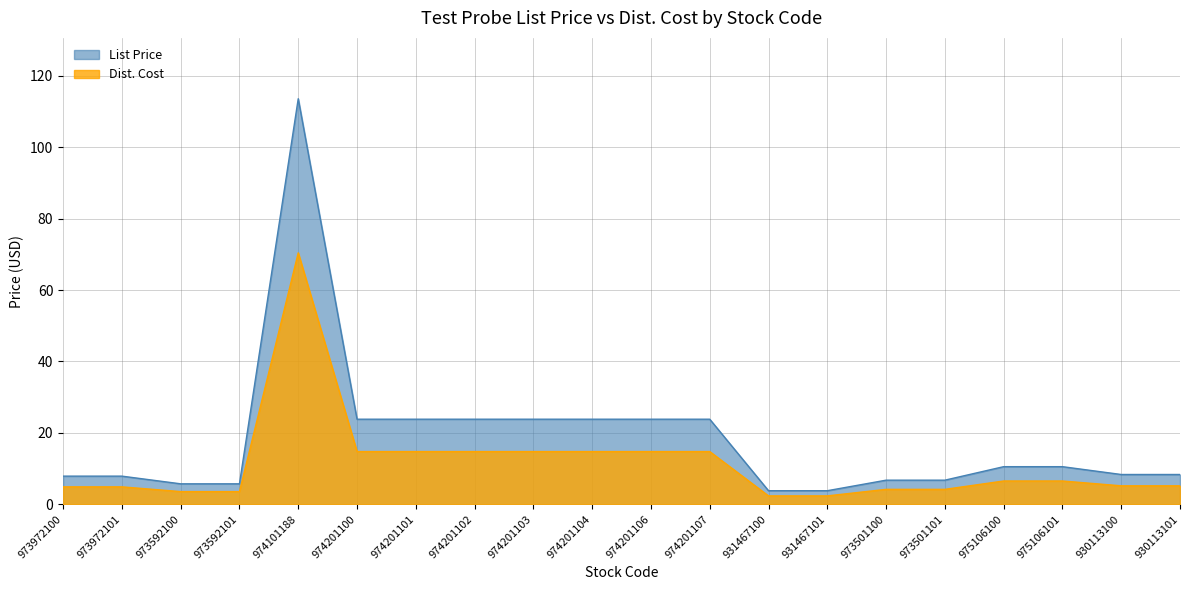

How many values in the Dist. Cost series are below 6?

10